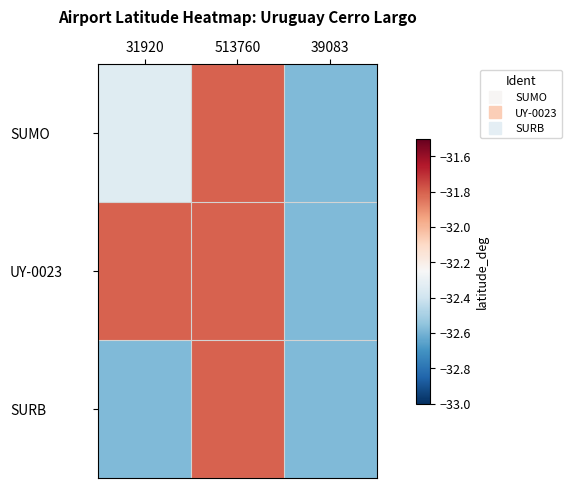

Rank the series by their average value, from lowest to highest.

SURB, SUMO, UY-0023